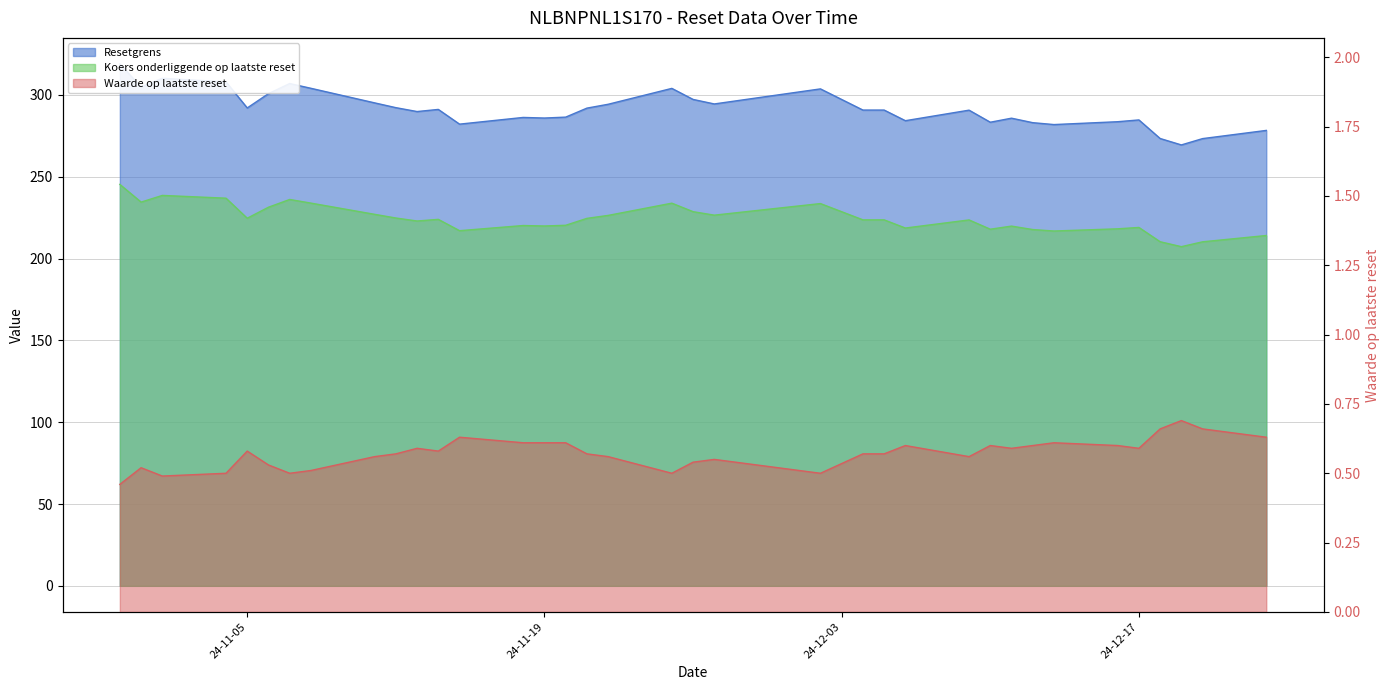

Between 2024-11-08 and 2024-12-19, which is larger?

2024-11-08